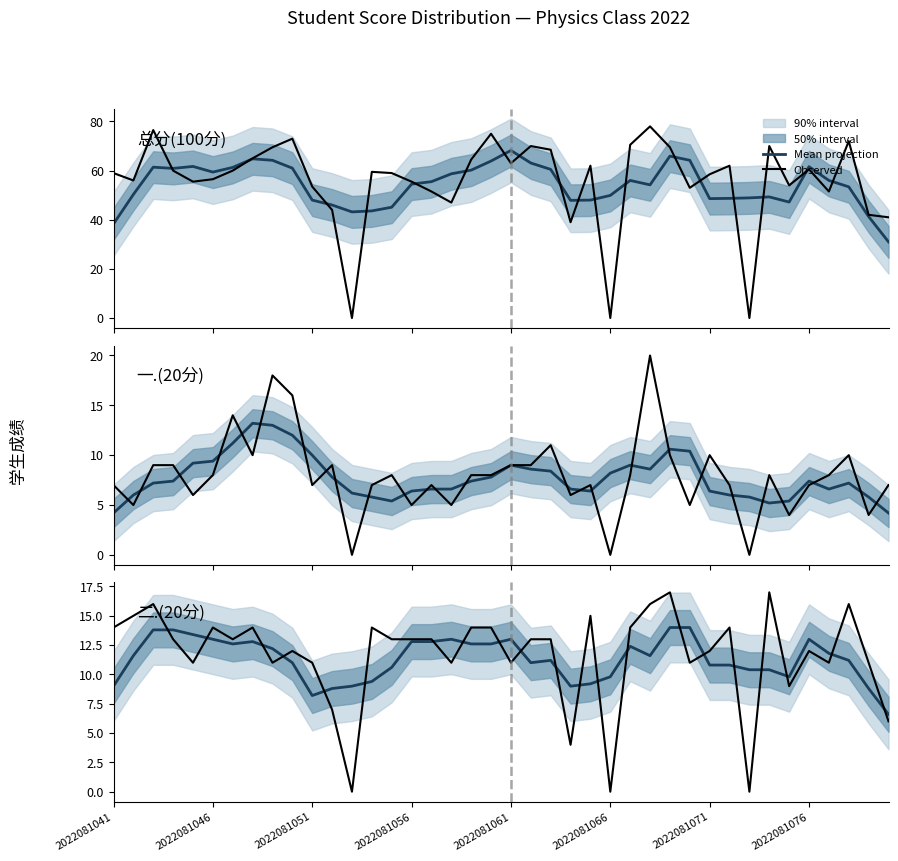

True or false: Mean projection and Observed cross at least once.

True